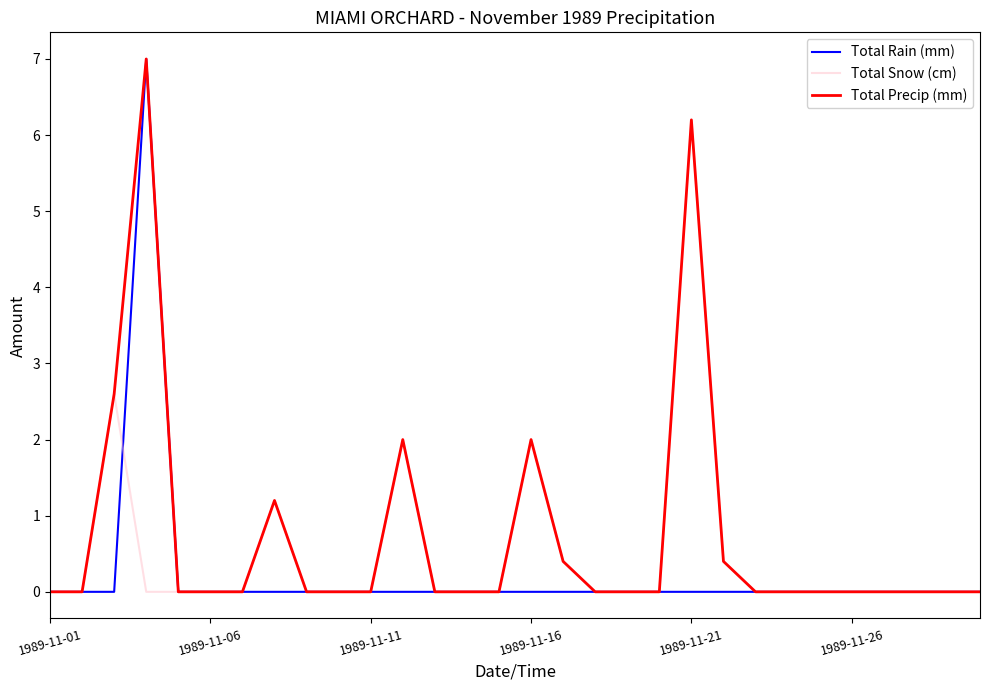

What is the maximum value for Total Snow (cm)?

6.2